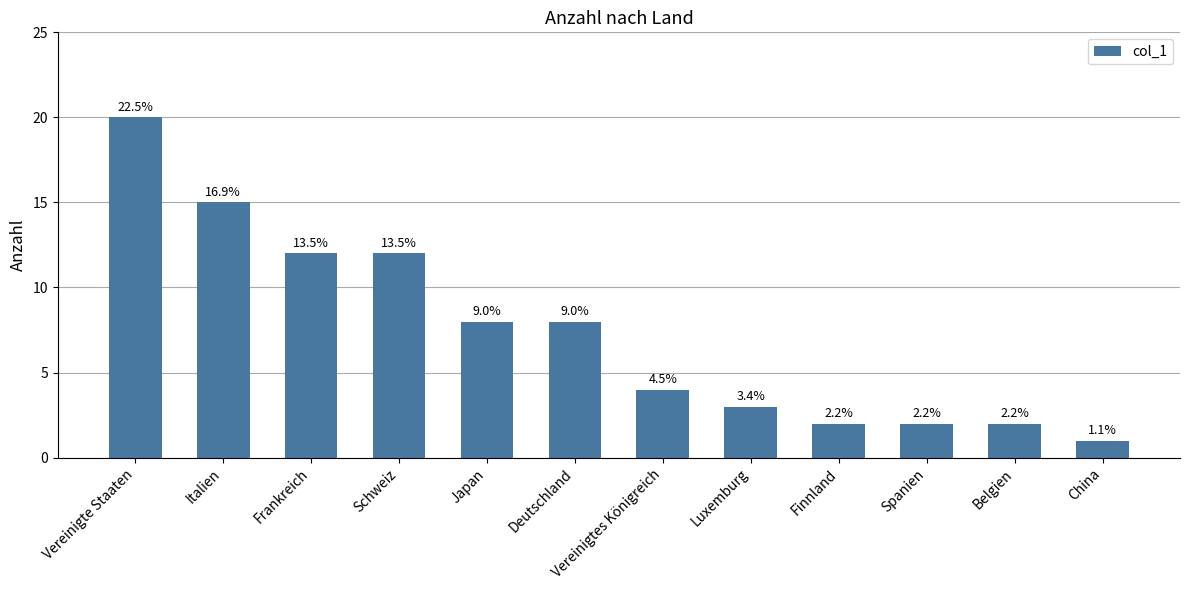

What is the sum of the values at Schweiz and Luxemburg?

15